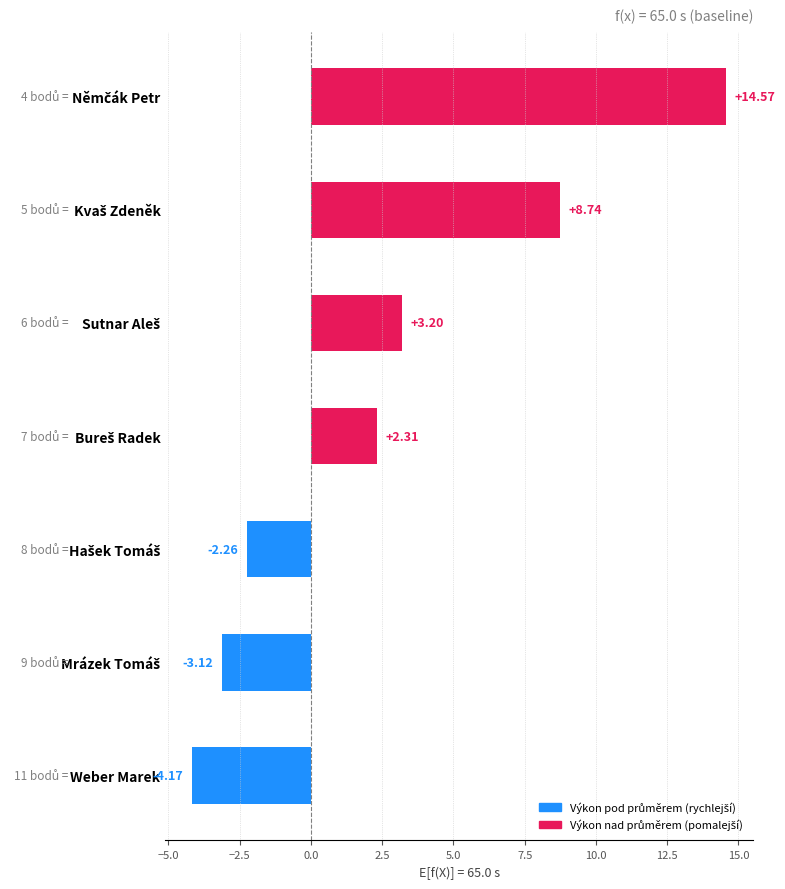

What is the difference between the second highest and second lowest values?

11.9